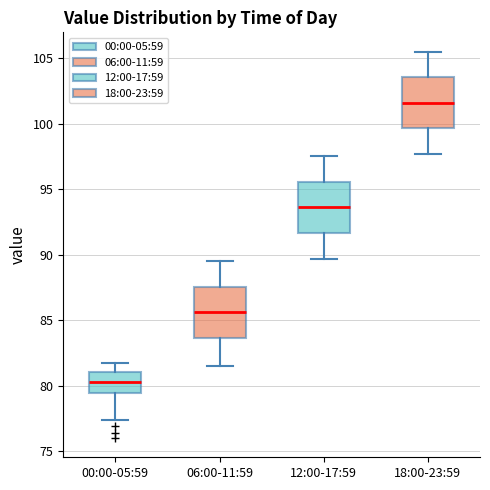

Reading left to right, read every box against the y-axis: the position of its median line, the range the box covers, and the ends of its whiskers. The values are not printed on the chart, so give them approximately, as read against the axis.

00:00-05:59: median 80.5, box 79.5 to 81.0, whiskers 77.5 to 81.5
06:00-11:59: median 85.5, box 83.5 to 87.5, whiskers 81.5 to 89.5
12:00-17:59: median 93.5, box 91.5 to 95.5, whiskers 89.5 to 97.5
18:00-23:59: median 101.5, box 99.5 to 103.5, whiskers 97.5 to 105.5